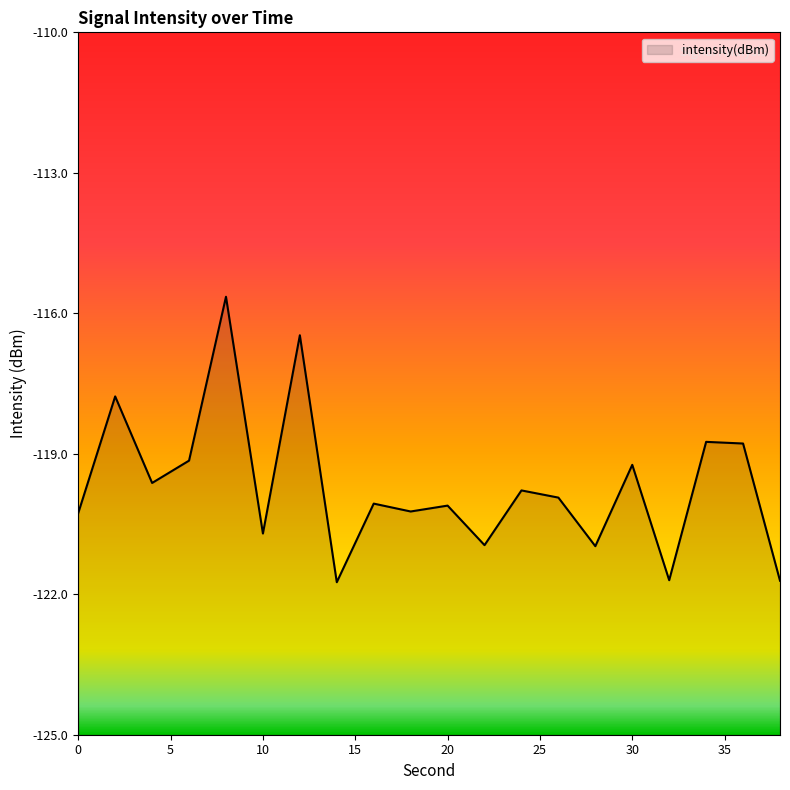

At which label does the data first exceed -119?

2